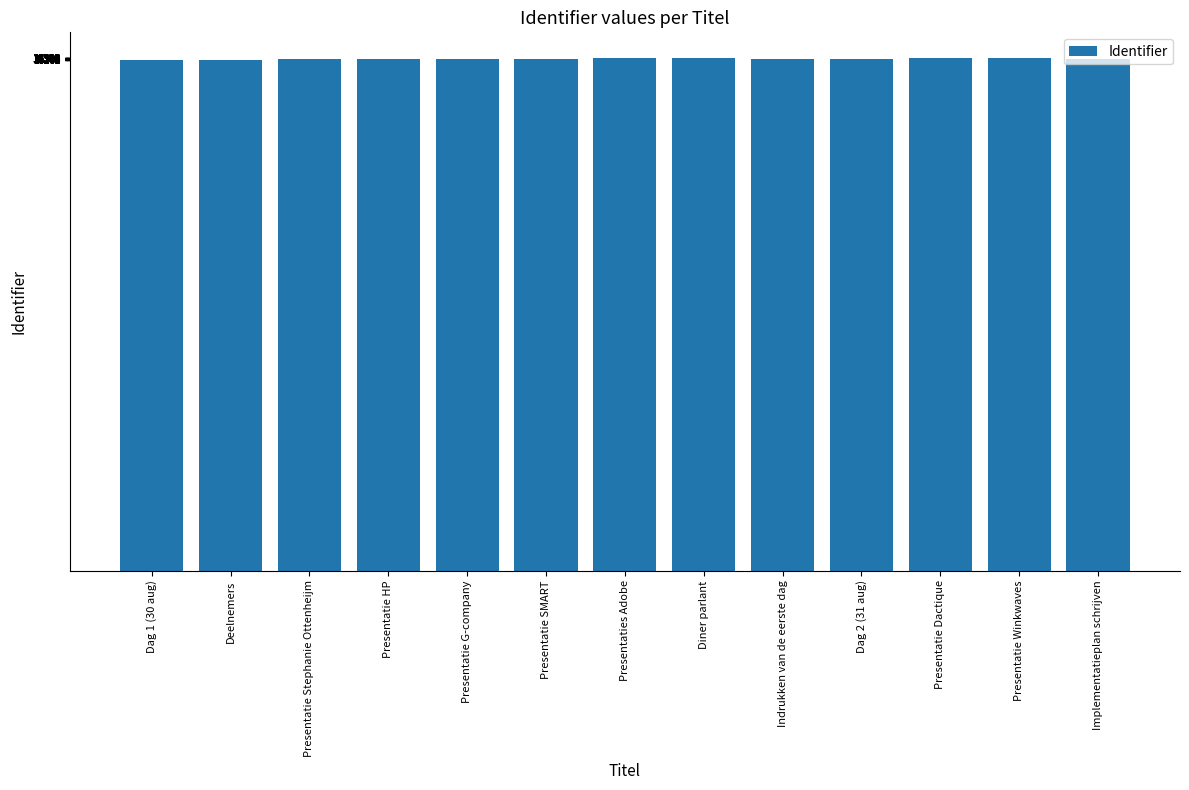

What is the minimum value shown in the chart?

16271